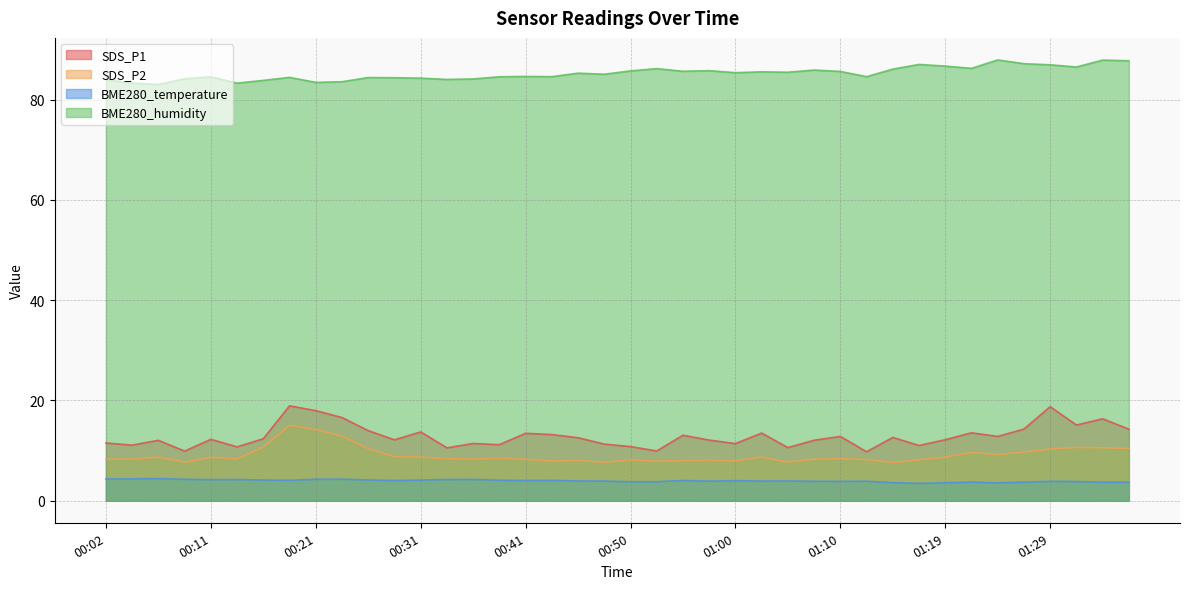

What is the difference between the highest and lowest values at 00:55?

81.6